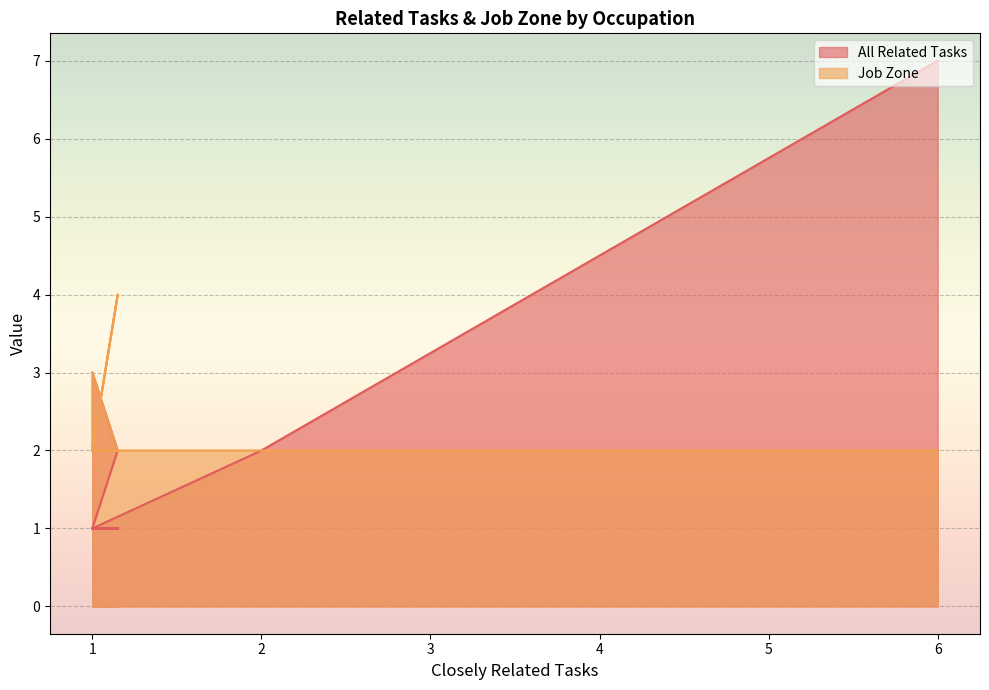

What are all the series names shown in the legend?

All Related Tasks, Job Zone